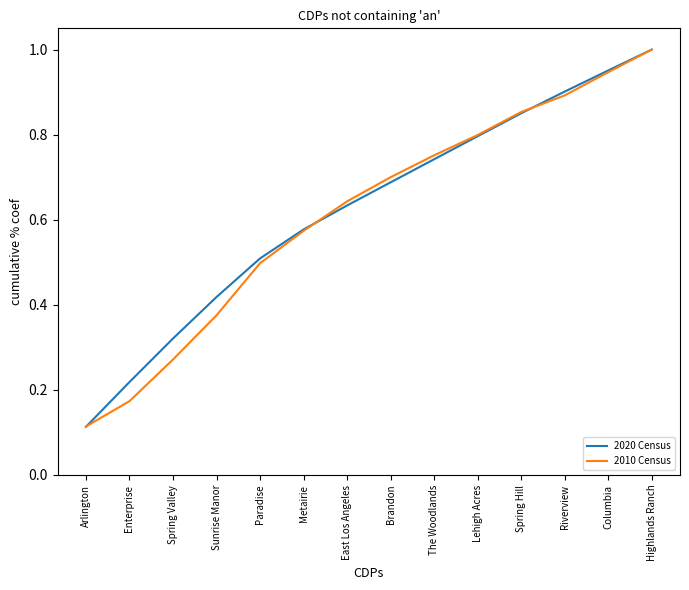

Where is 2010 Census nearest to the value 0?

Arlington